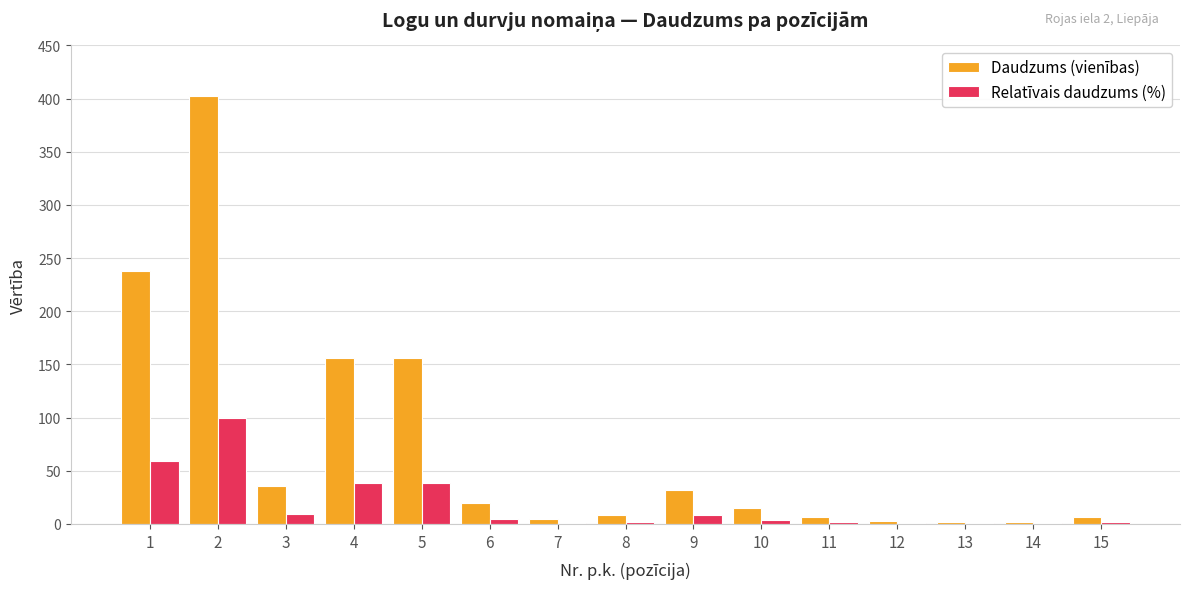

Which series changed the most between 1 and 9?

Daudzums (vienības)